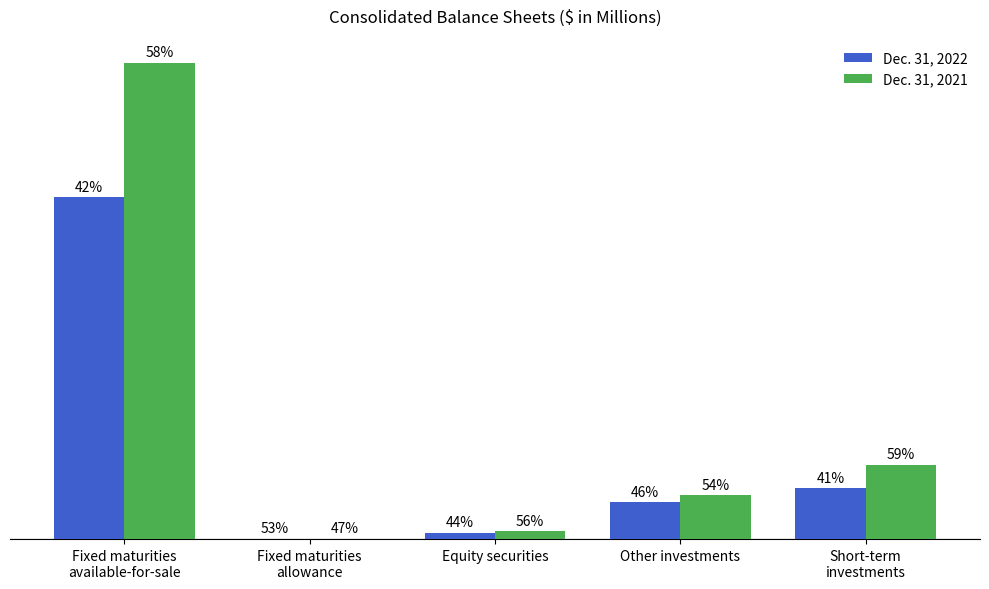

What is the average value of the Dec. 31, 2021 series?

1063.7